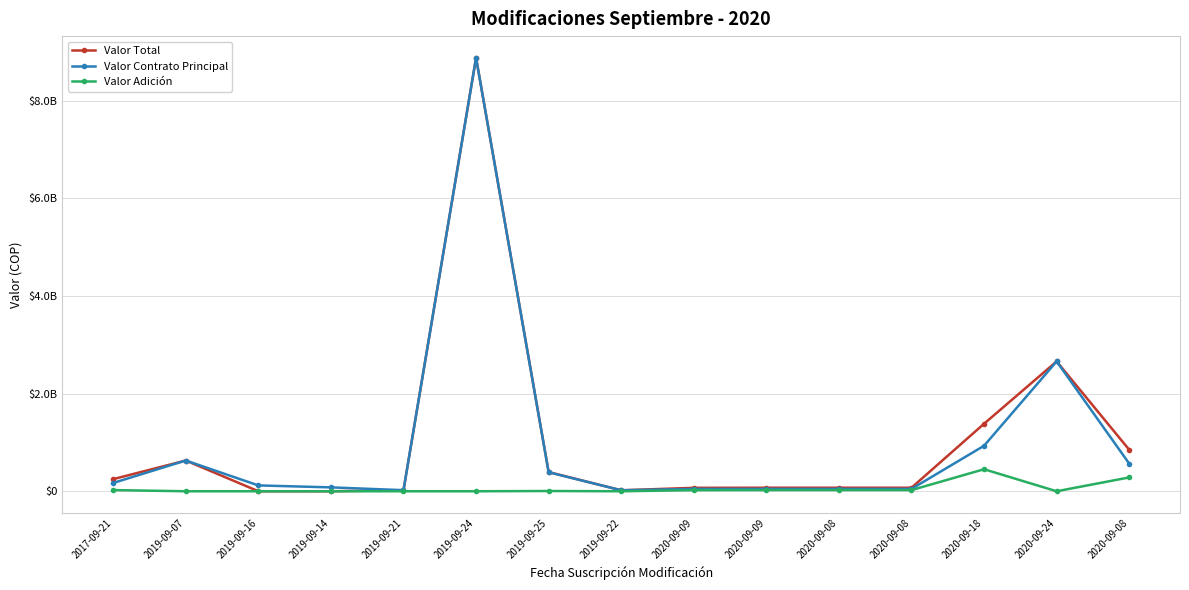

What is the spread (max minus min) of values at 2019-09-07?

630000000